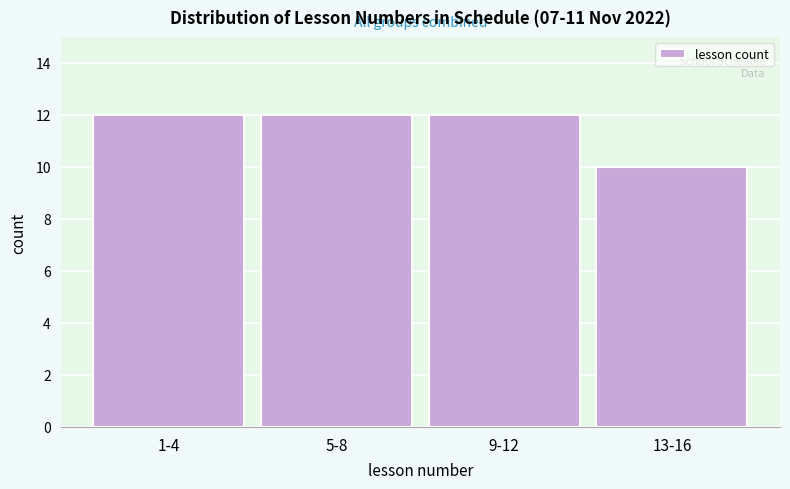

Reading left to right, list all the values displayed in this chart.

1-4=12	5-8=12	9-12=12	13-16=10